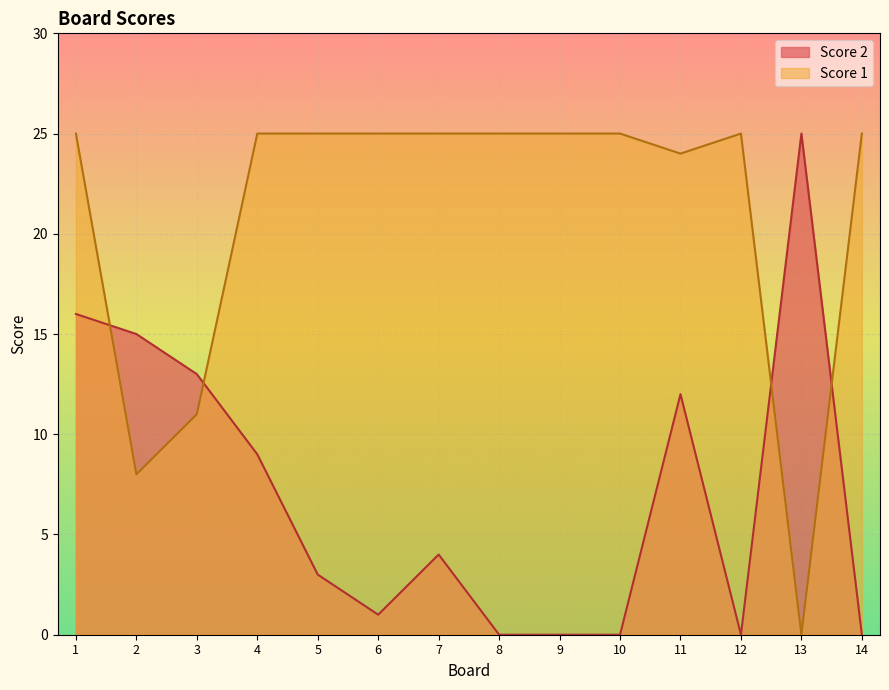

True or false: Score 1 and Score 2 cross at least once.

True